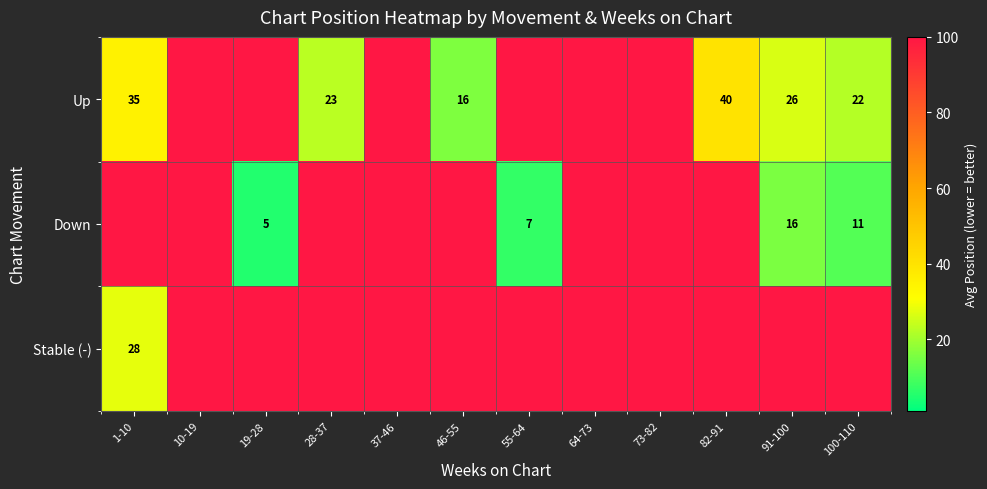

The Up series shows 8 at 46-55. True or false?

False